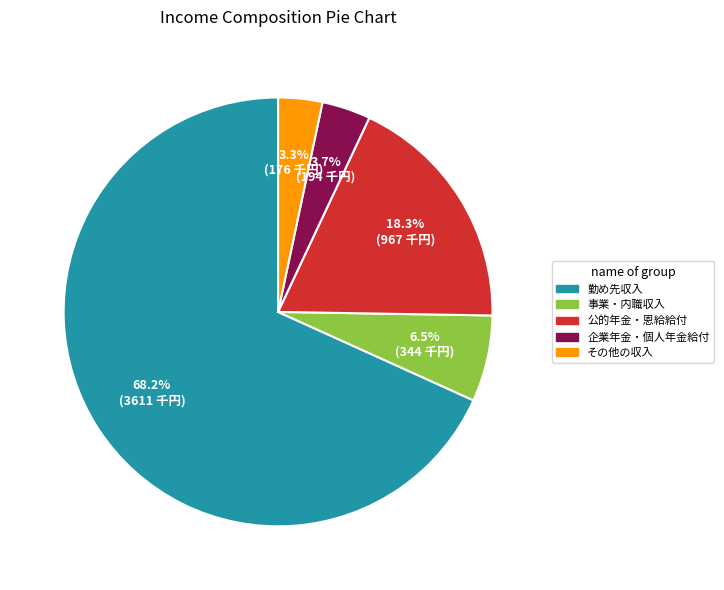

Between 公的年金・恩給給付 and その他の収入, which is larger?

公的年金・恩給給付